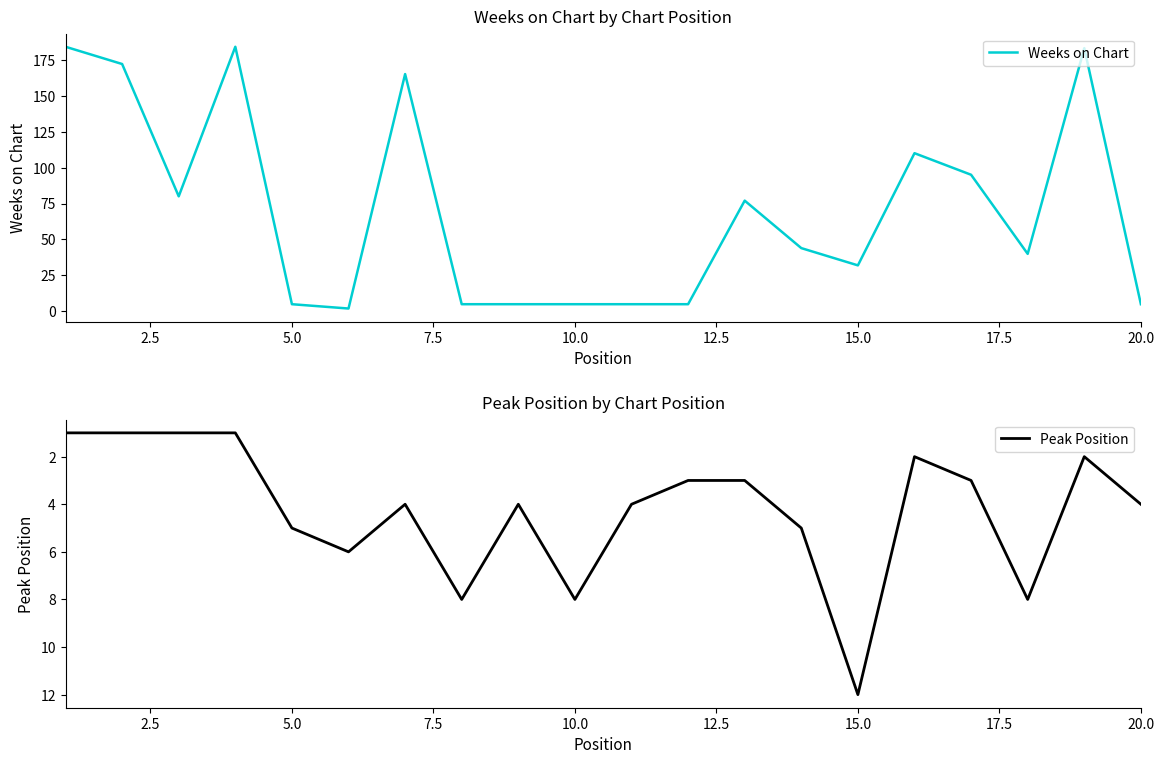

Is it true that Weeks on Chart equals 5 at 5.0?

True